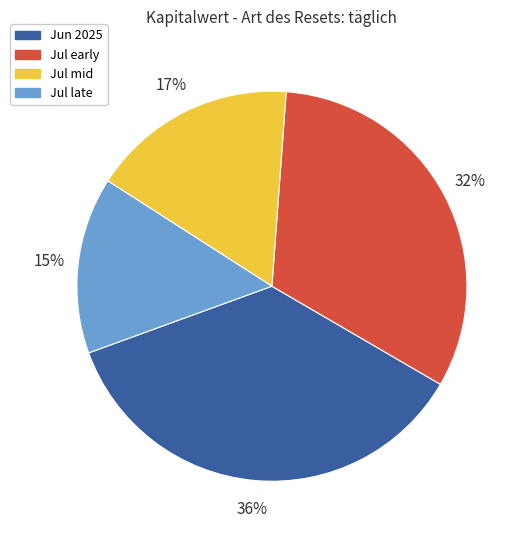

The Jul early slice represents 25% of the pie. True or false?

False